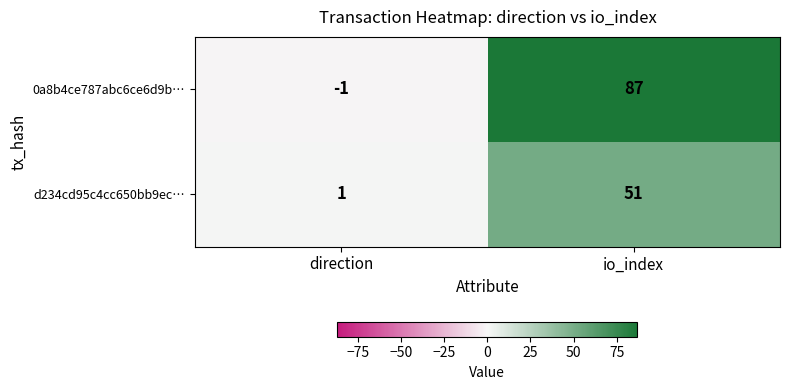

What is the average value of the 0a8b4ce787abc6ce6d9b… series?

43